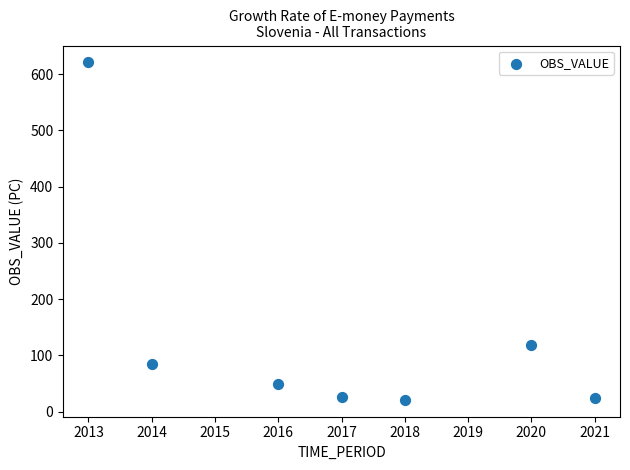

What is the average Y value?

135.1